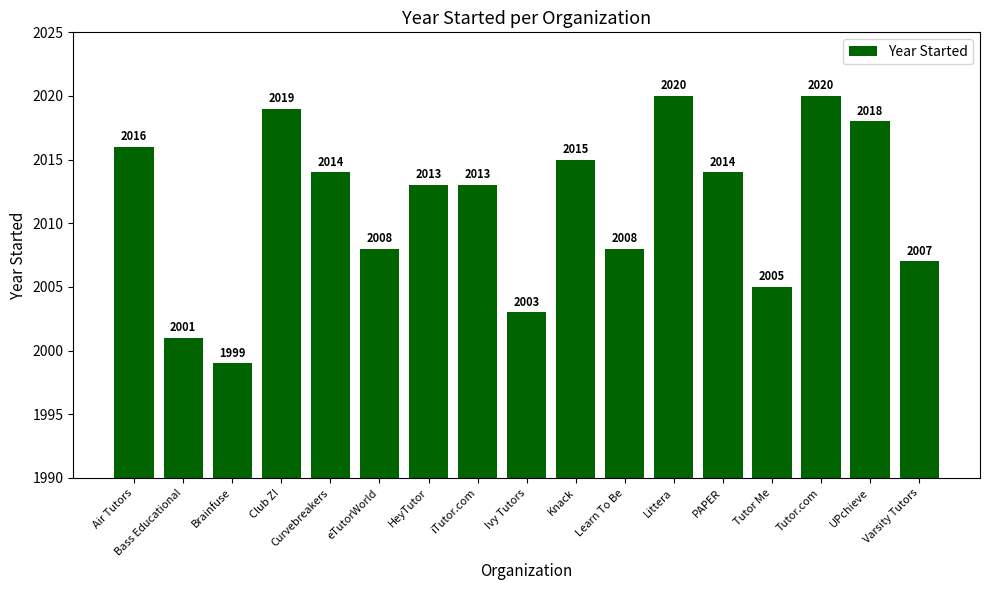

What is the label of the 7th bar from the left?

HeyTutor